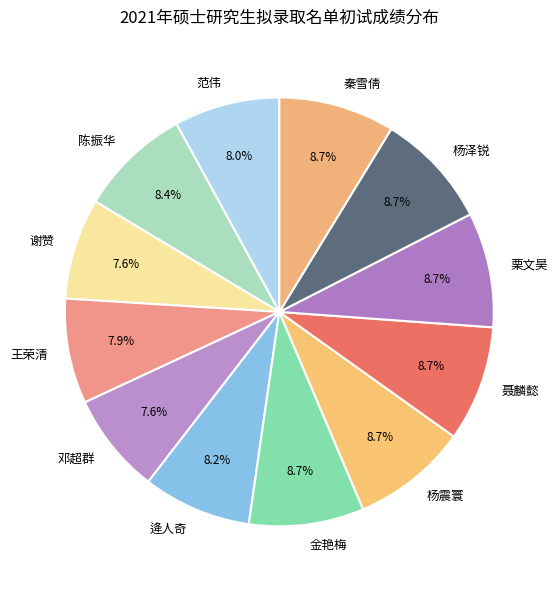

To the nearest percent, what is the average slice percentage?

8%